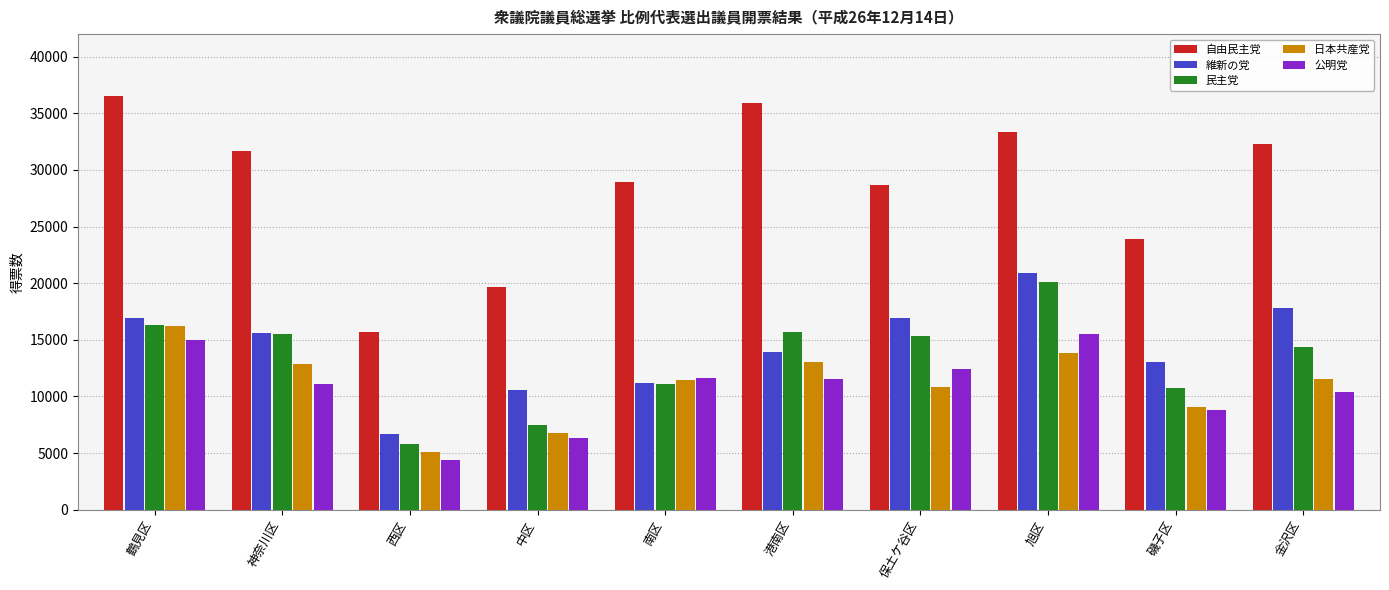

The value of 公明党 at 磯子区 is 4407. True or false?

False